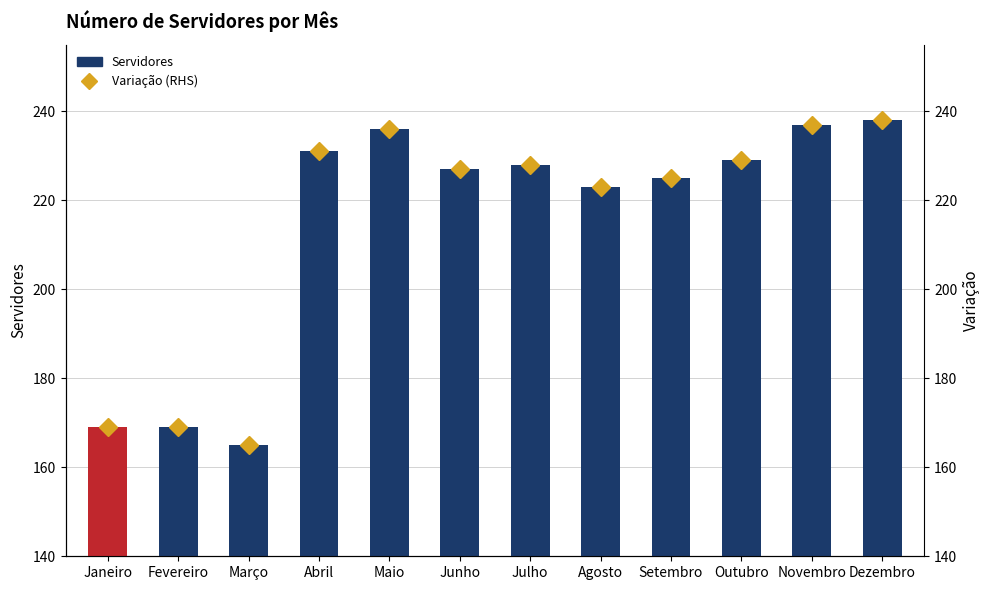

What position from the left is Novembro?

11